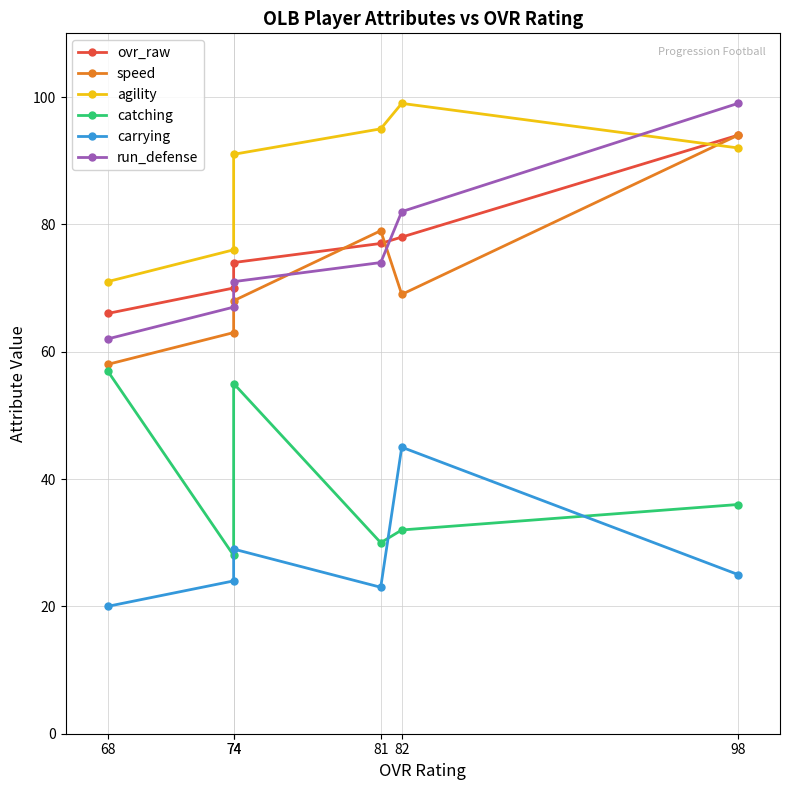

At how many categories does at least one series exceed 60?

6